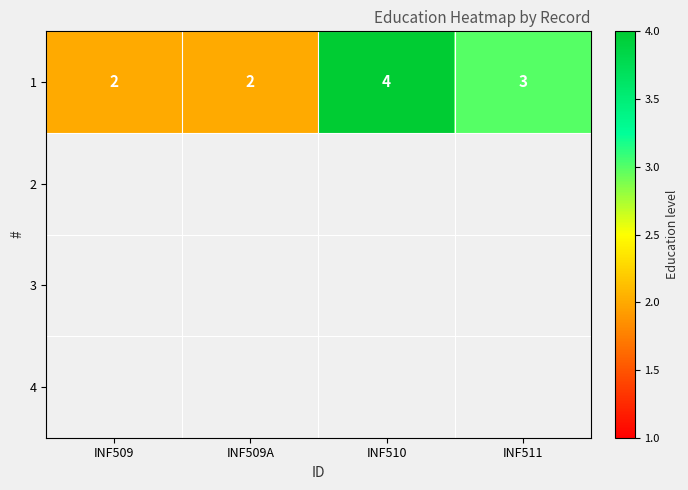

What is the greatest value displayed?

4.0